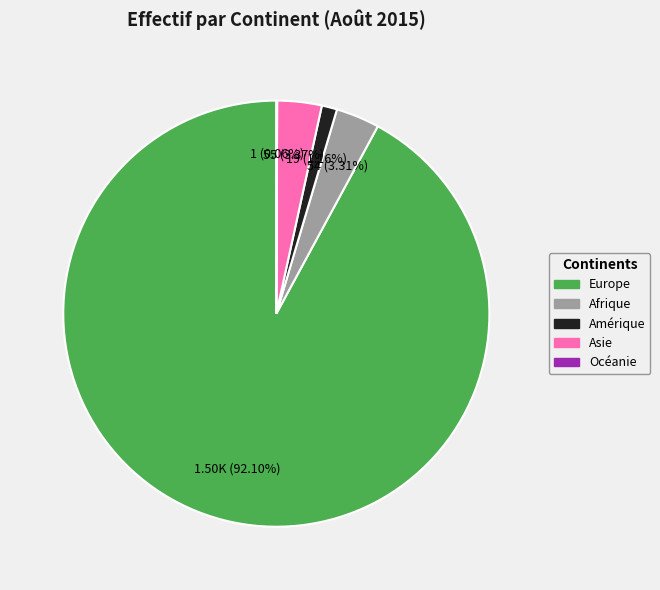

Is there any slice that represents more than half of the pie?

Yes